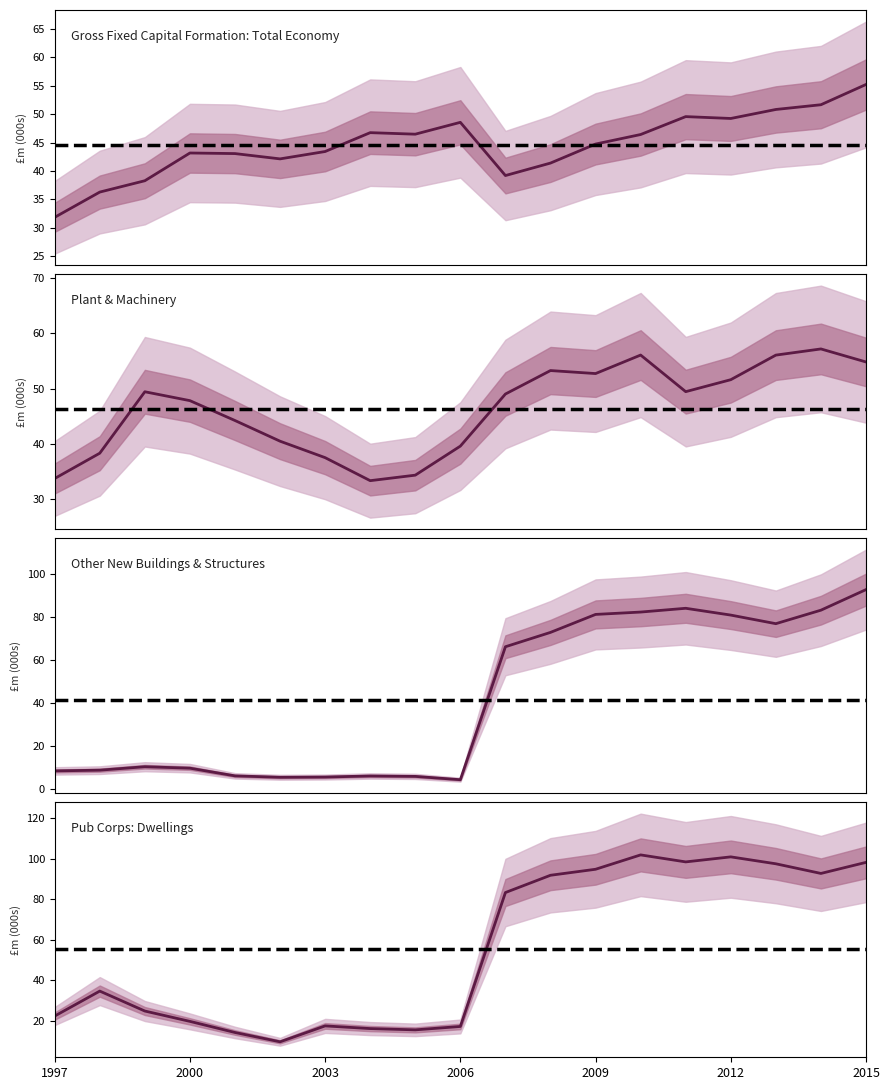

Is it true that Pub Corps: Dwellings equals 33.5 at 2000?

False